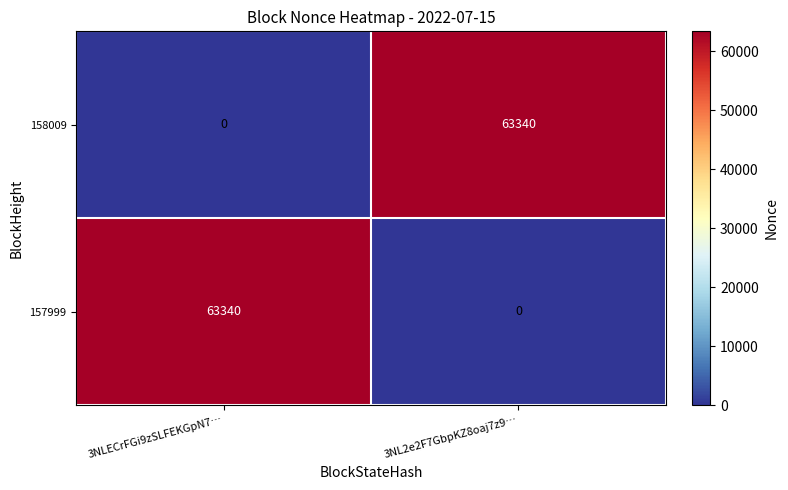

What is the spread (max minus min) of values at 3NLECrFGi9zSLFEKGpN7…?

63340